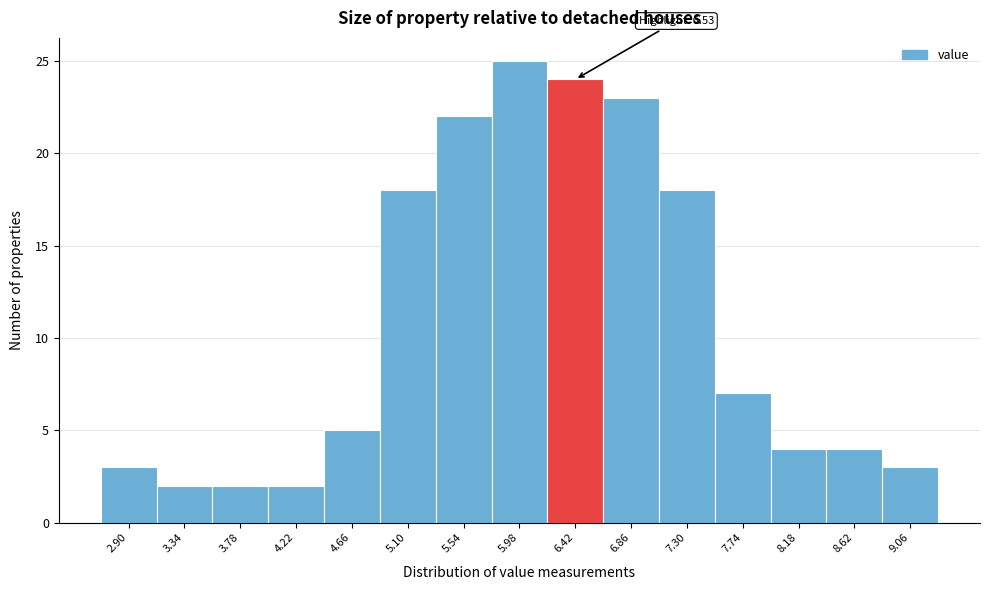

Reading right to left, list all the values displayed in this chart.

3	4	4	7	18	23	24	25	22	18	5	2	2	2	3